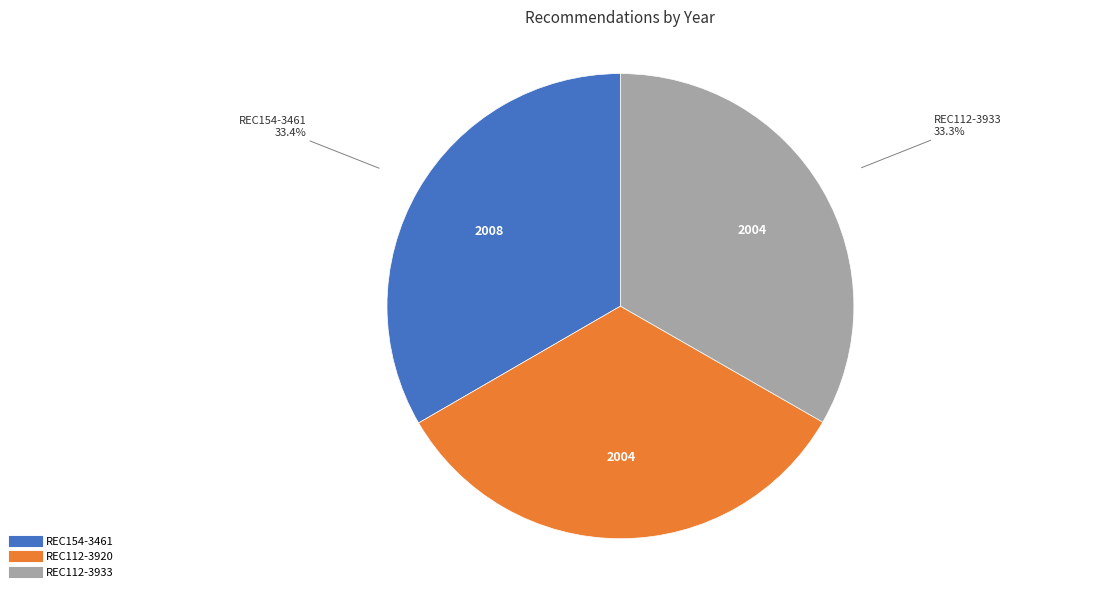

Combined, what portion of the pie is REC154-3461 and REC112-3920?

66.7%